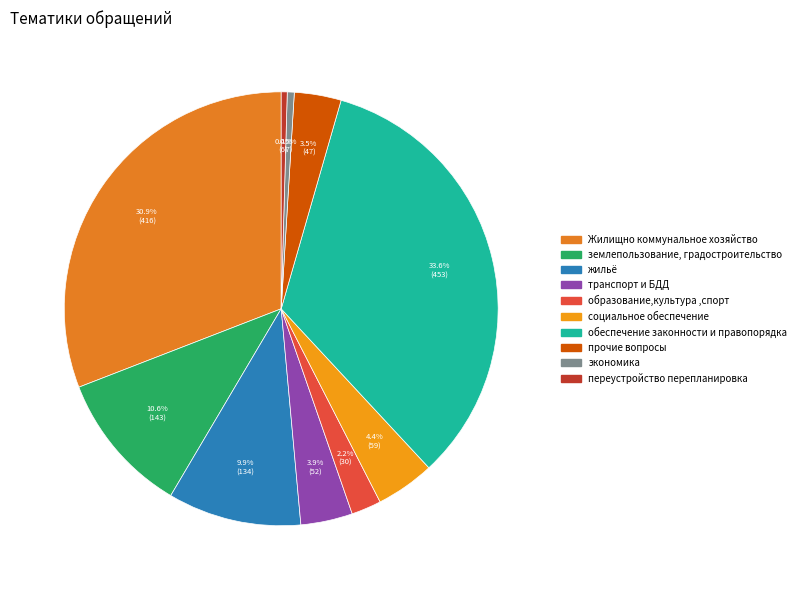

True or false: переустройство перепланировка accounts for 0% of the total.

True